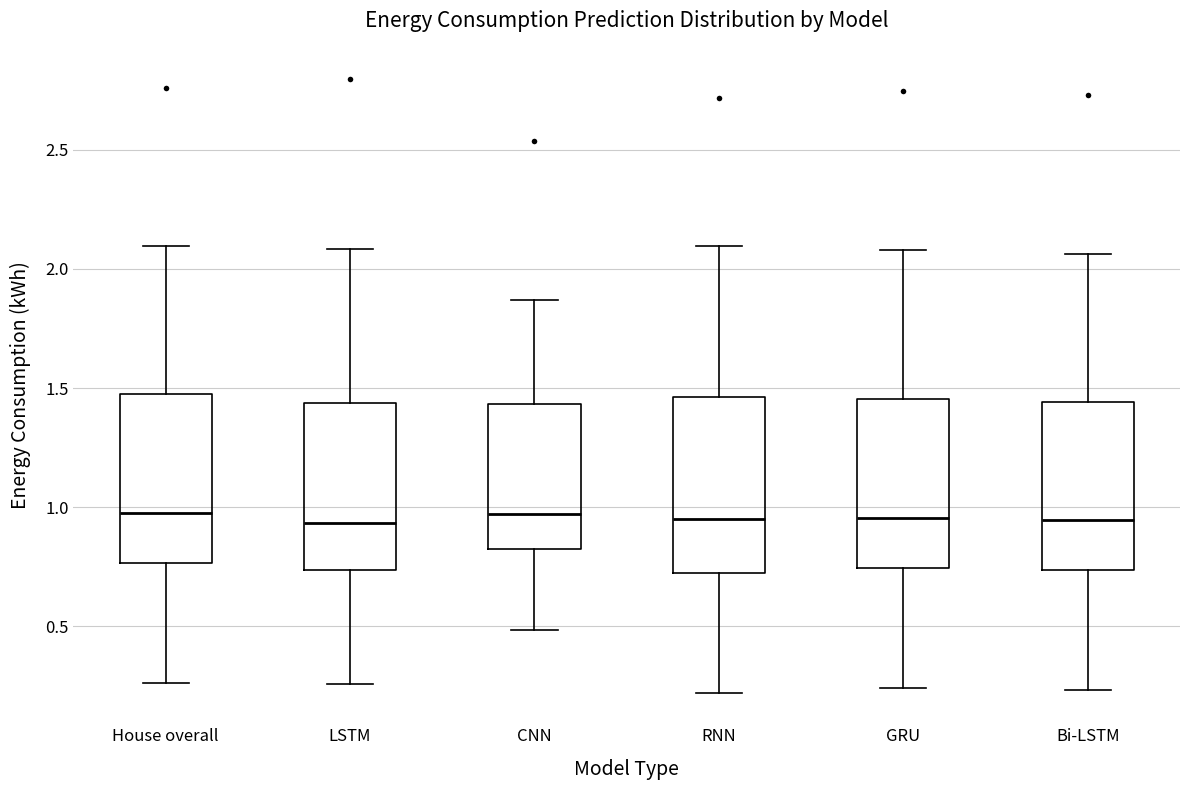

Reading left to right, read every box against the y-axis: the position of its median line, the range the box covers, and the ends of its whiskers. The values are not printed on the chart, so give them approximately, as read against the axis.

House overall: median 1.00, box 0.75 to 1.45, whiskers 0.25 to 2.10
LSTM: median 0.95, box 0.75 to 1.45, whiskers 0.25 to 2.10
CNN: median 0.95, box 0.85 to 1.45, whiskers 0.50 to 1.85
RNN: median 0.95, box 0.75 to 1.45, whiskers 0.20 to 2.10
GRU: median 0.95, box 0.75 to 1.45, whiskers 0.25 to 2.10
Bi-LSTM: median 0.95, box 0.75 to 1.45, whiskers 0.25 to 2.05